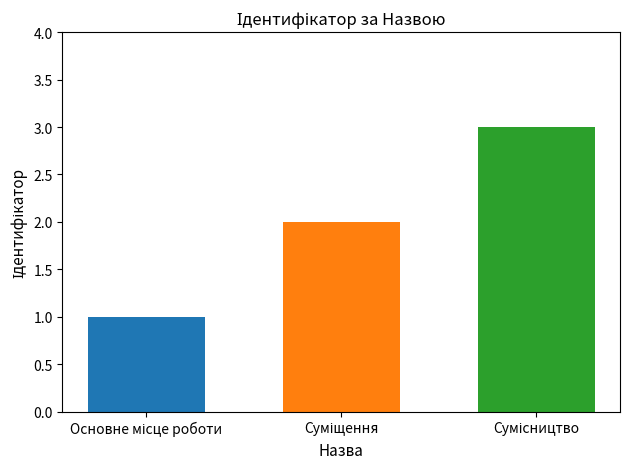

What is the maximum value shown in the chart?

3